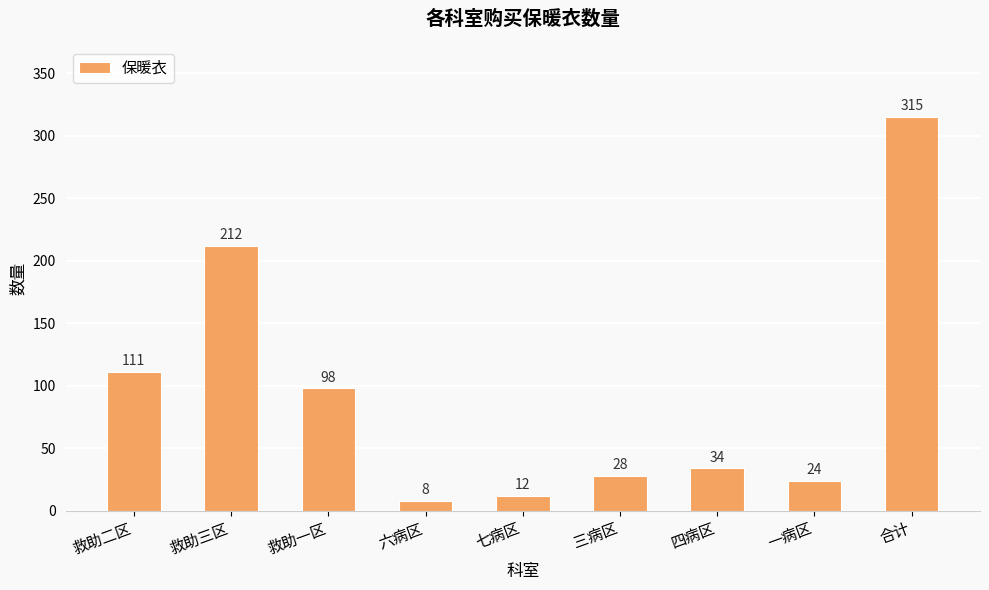

Approximately how many times larger is the value at 救助二区 compared to 合计?

0.4